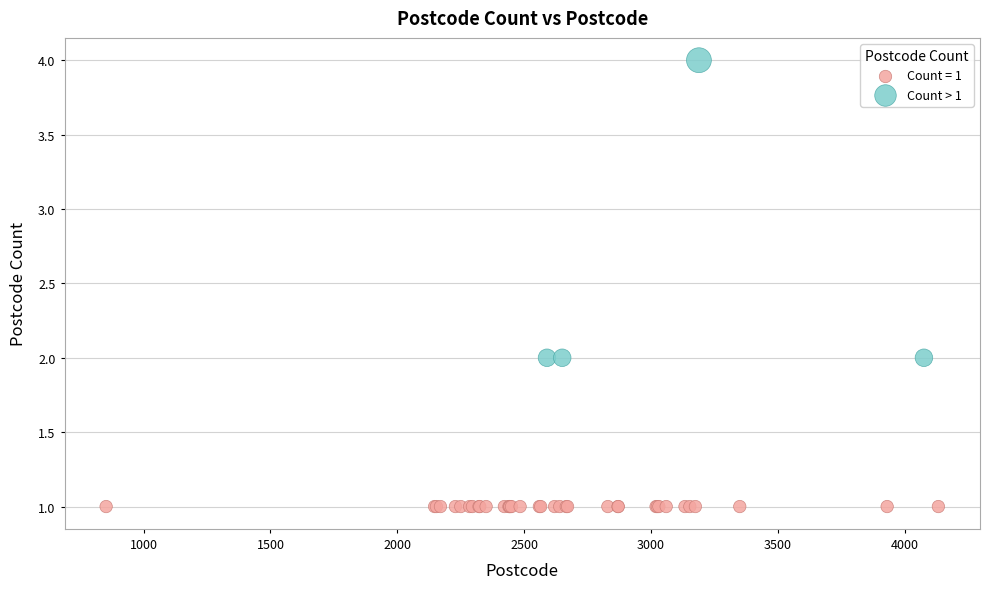

Which series reaches the maximum Y coordinate?

Count > 1